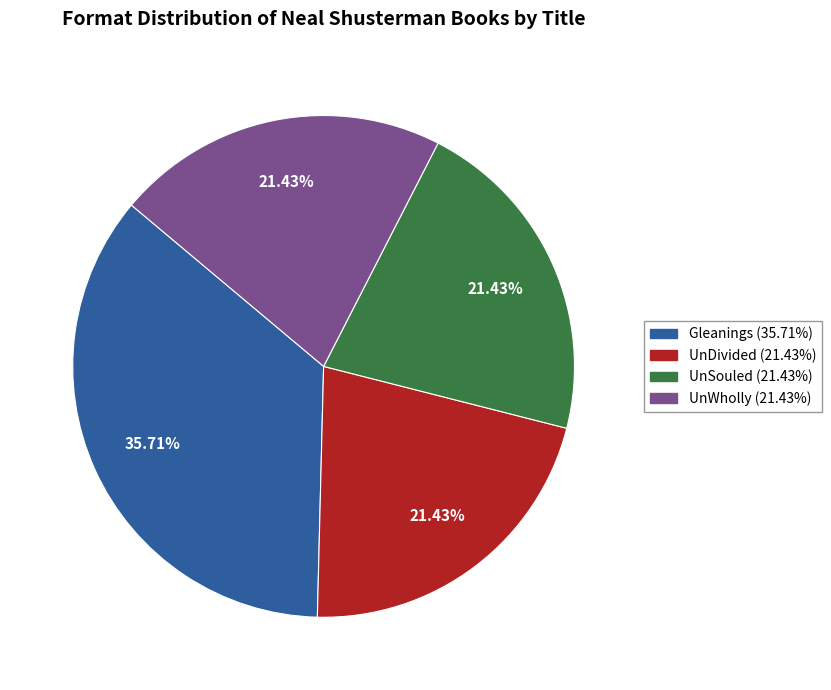

Is there any slice that represents more than half of the pie?

No